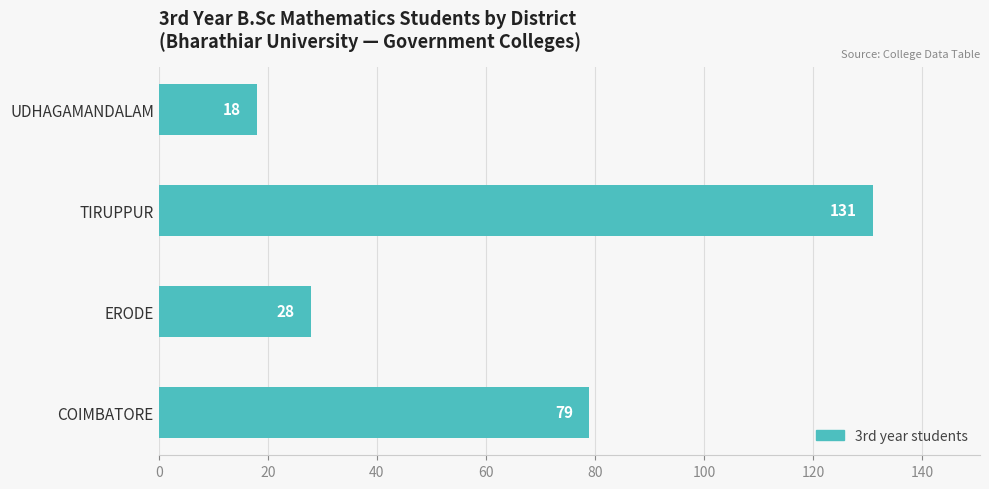

What is the difference between the second highest and second lowest values?

51